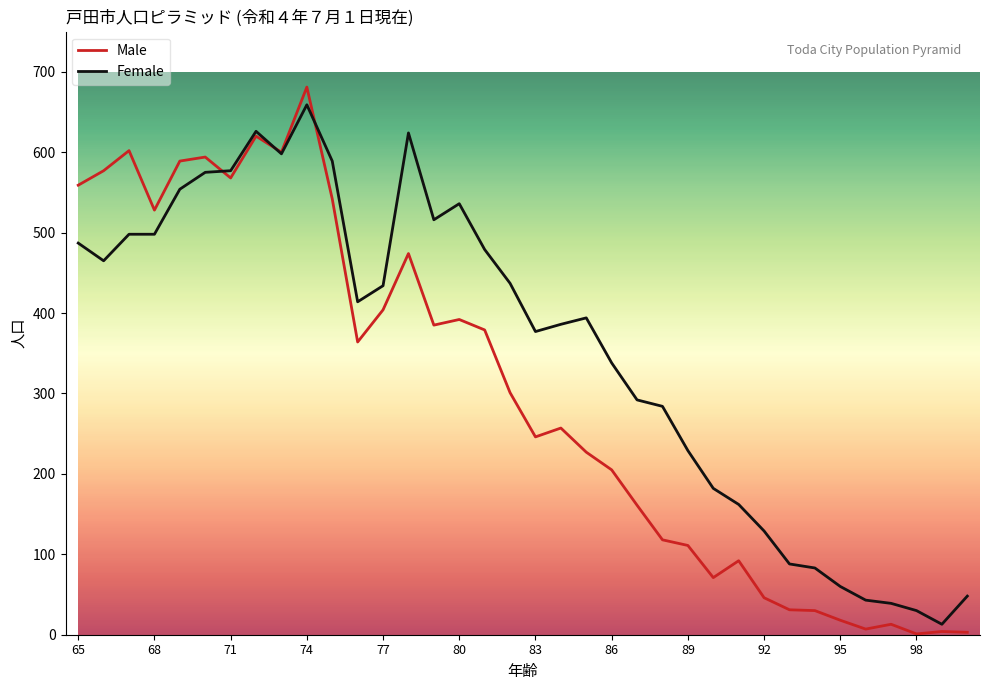

Does the chart have visible grid lines?

No